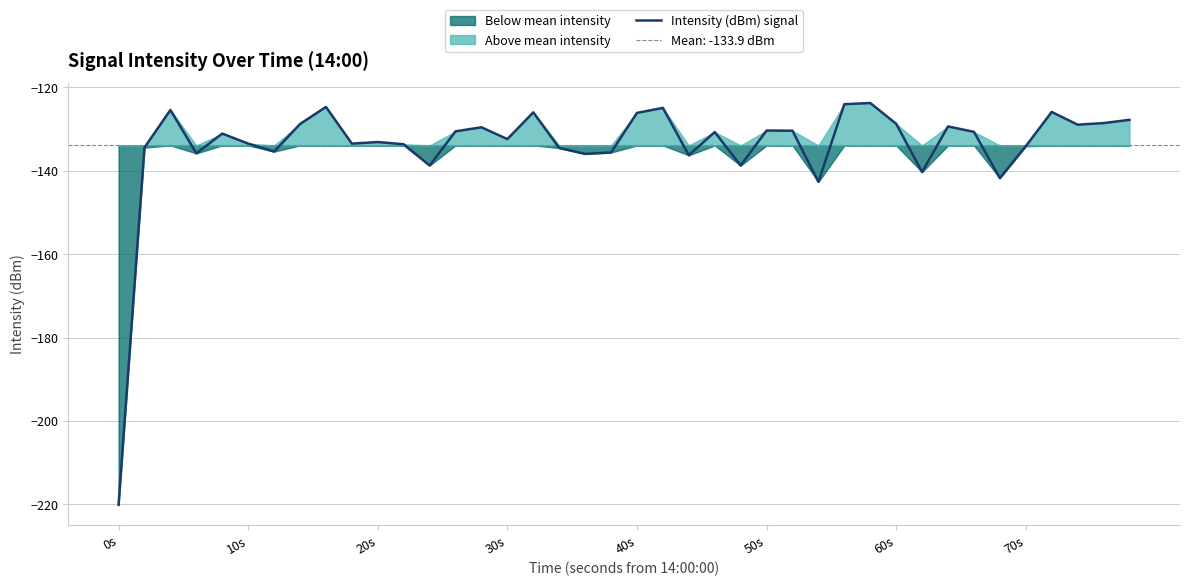

How many lines are shown in the chart?

1